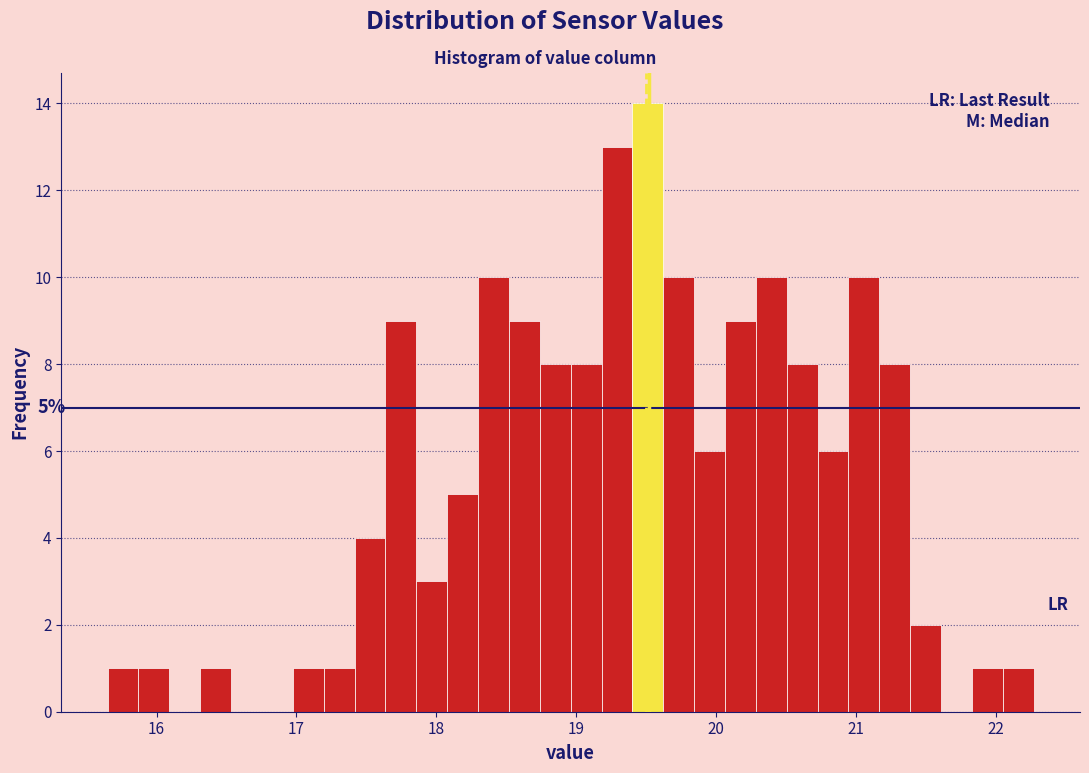

Around what value on the x-axis is the tallest bar? Give the approximate position of its centre, as read against the axis.

19.5